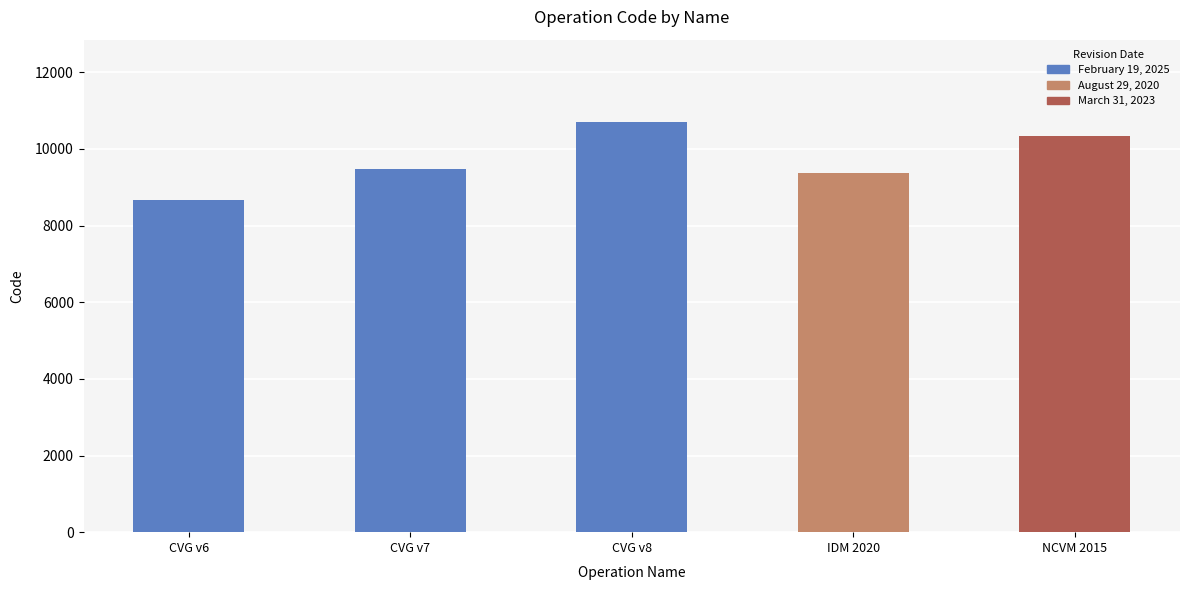

Is it true that the value at IDM 2020 is 9375?

True